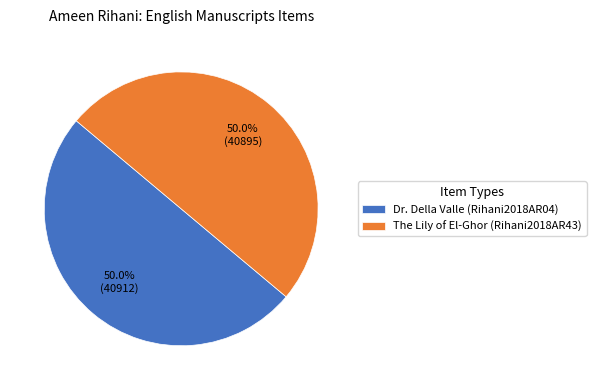

Approximately how many times larger is the value at Dr. Della Valle (Rihani2018AR04) compared to The Lily of El-Ghor (Rihani2018AR43)?

1.0